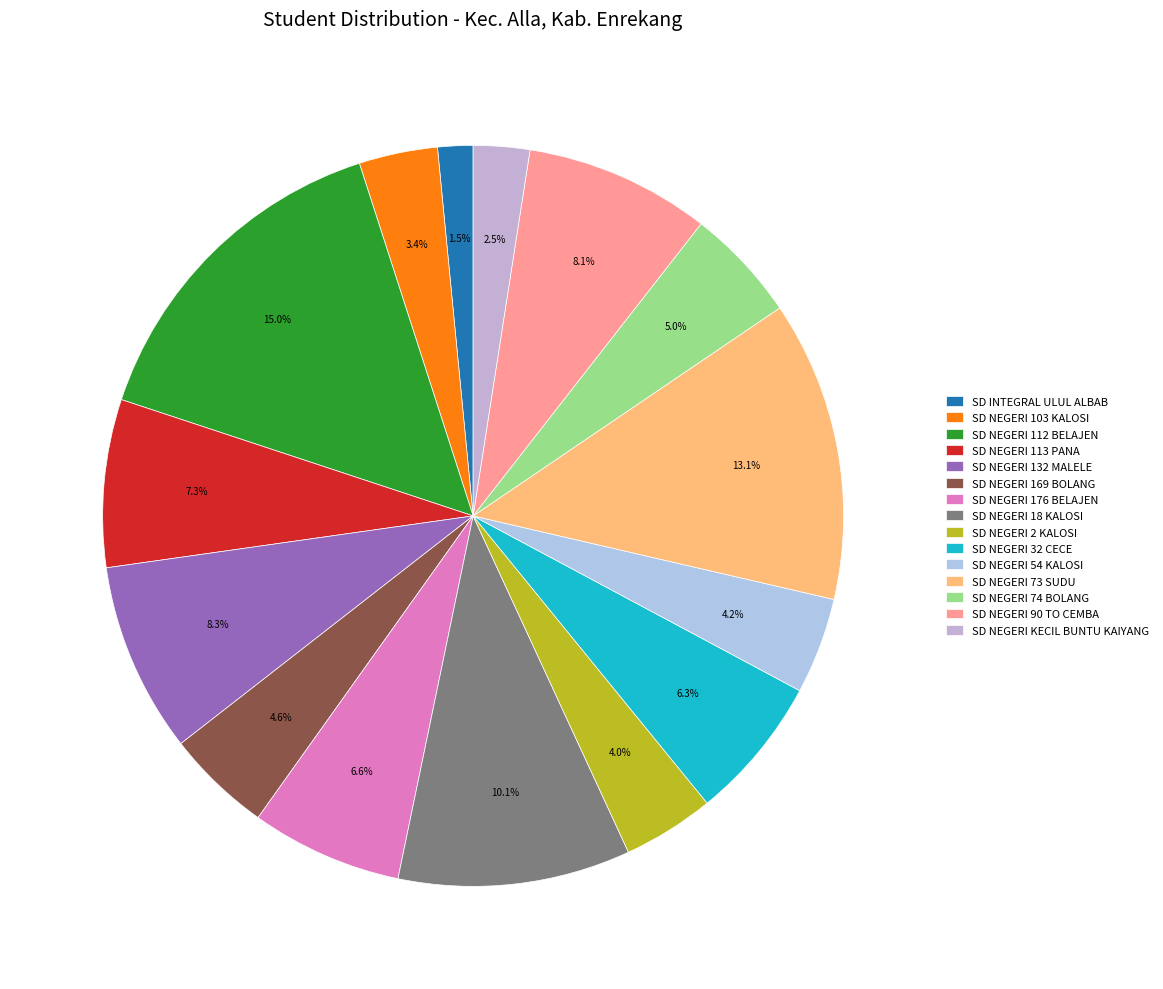

What is the ratio of the value at SD NEGERI 176 BELAJEN to the value at SD NEGERI 2 KALOSI?

1.7